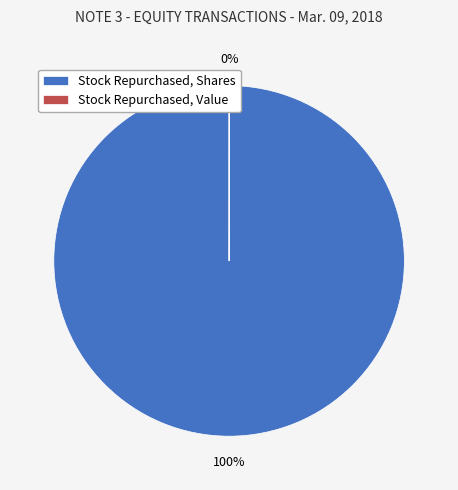

Is the sum of Stock Repurchased During Period, Shares and Stock Repurchased During Period, Value greater than half?

Yes